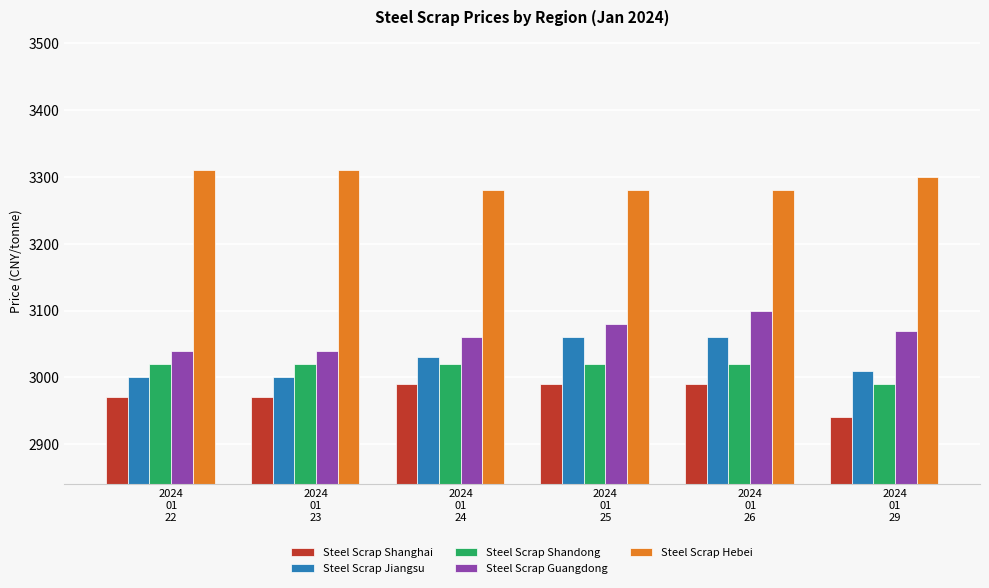

What is the difference between the maximum and minimum values in the Steel Scrap Guangdong series?

60